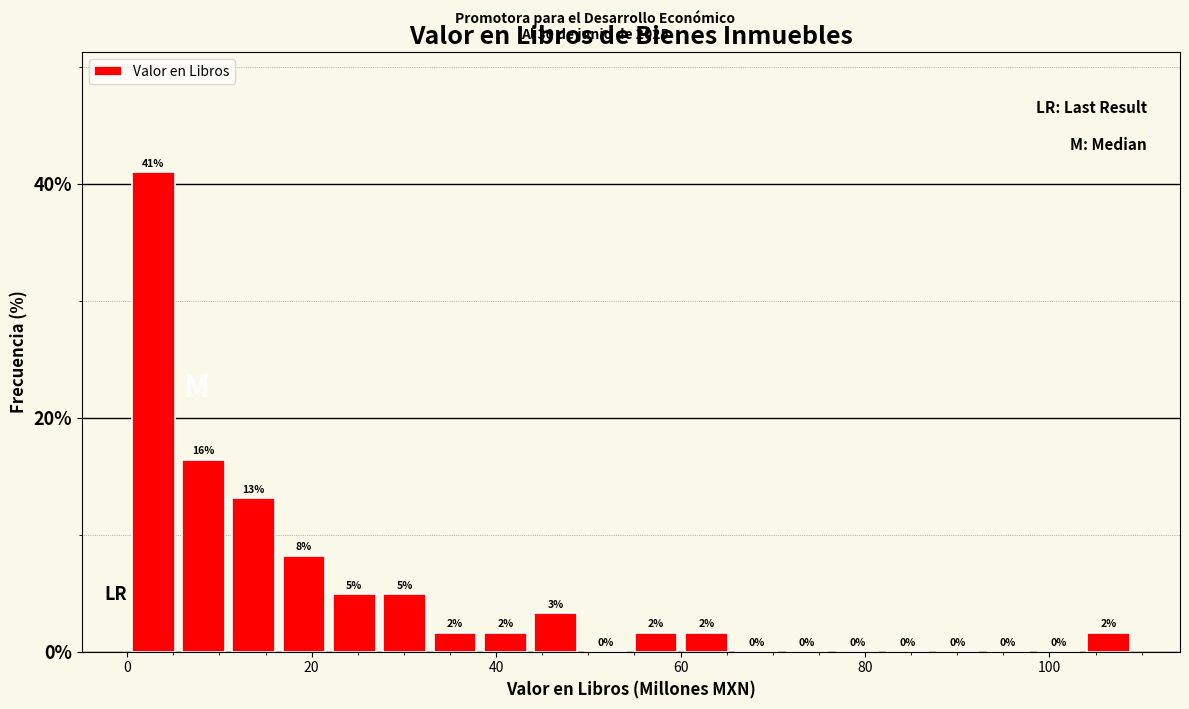

Around what value on the x-axis is the tallest bar? Give the approximate position of its centre, as read against the axis.

2